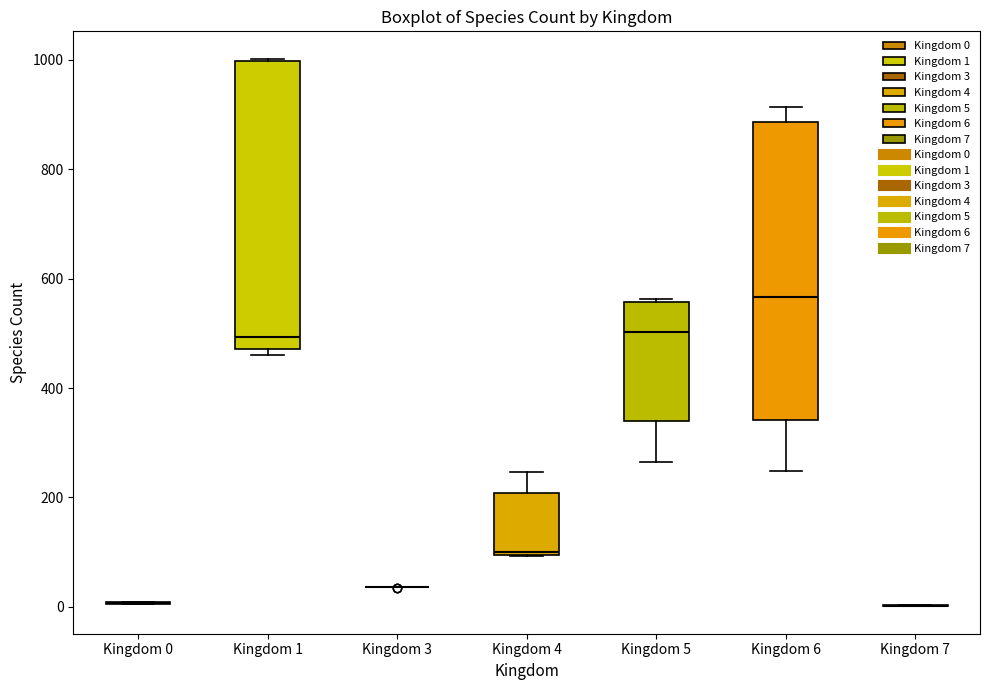

Where is the lower edge of the box for Kingdom 5 on the y-axis? The values are not printed on the chart, so give them approximately, as read against the axis.

340